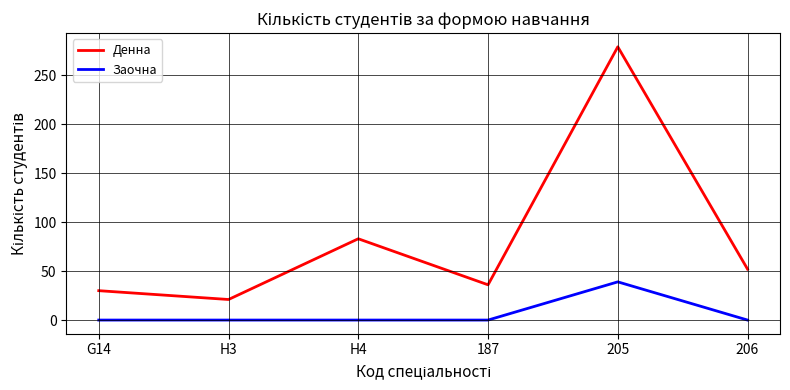

Reading left to right, list all the values displayed in this chart.

Денна: G14=30	H3=21	H4=83	187=36	205=279	206=52
Заочна: G14=0	H3=0	H4=0	187=0	205=39	206=0